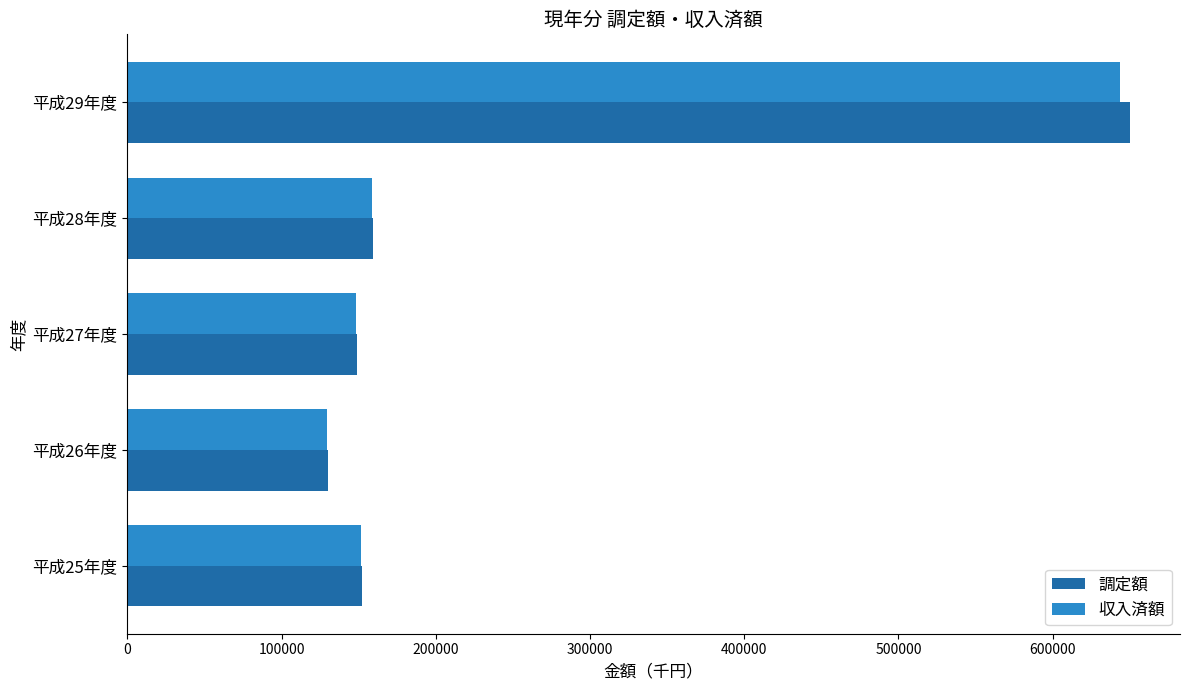

What is the total value across all series at 平成28年度?

318120